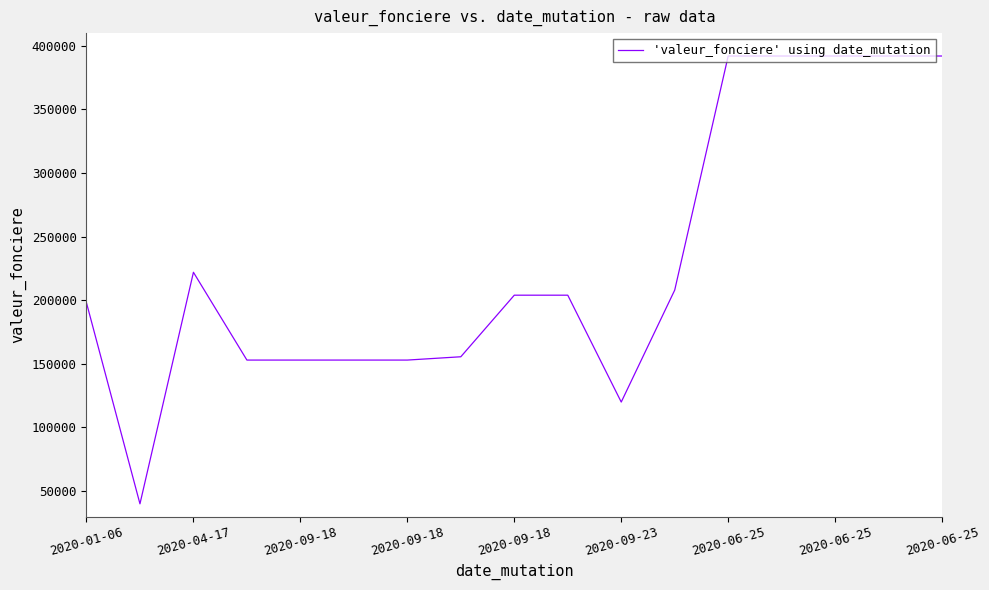

Does the chart display data point markers on the line(s)?

No